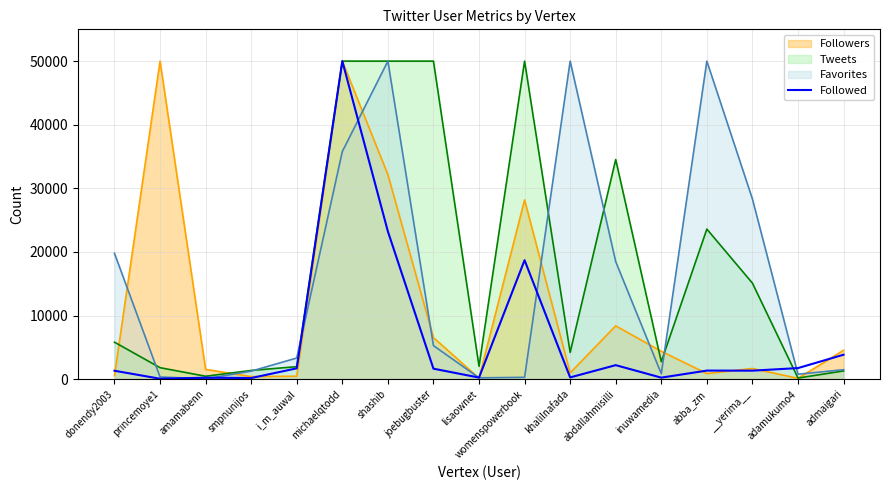

What is the difference between the highest and lowest values at admaigari?

3247